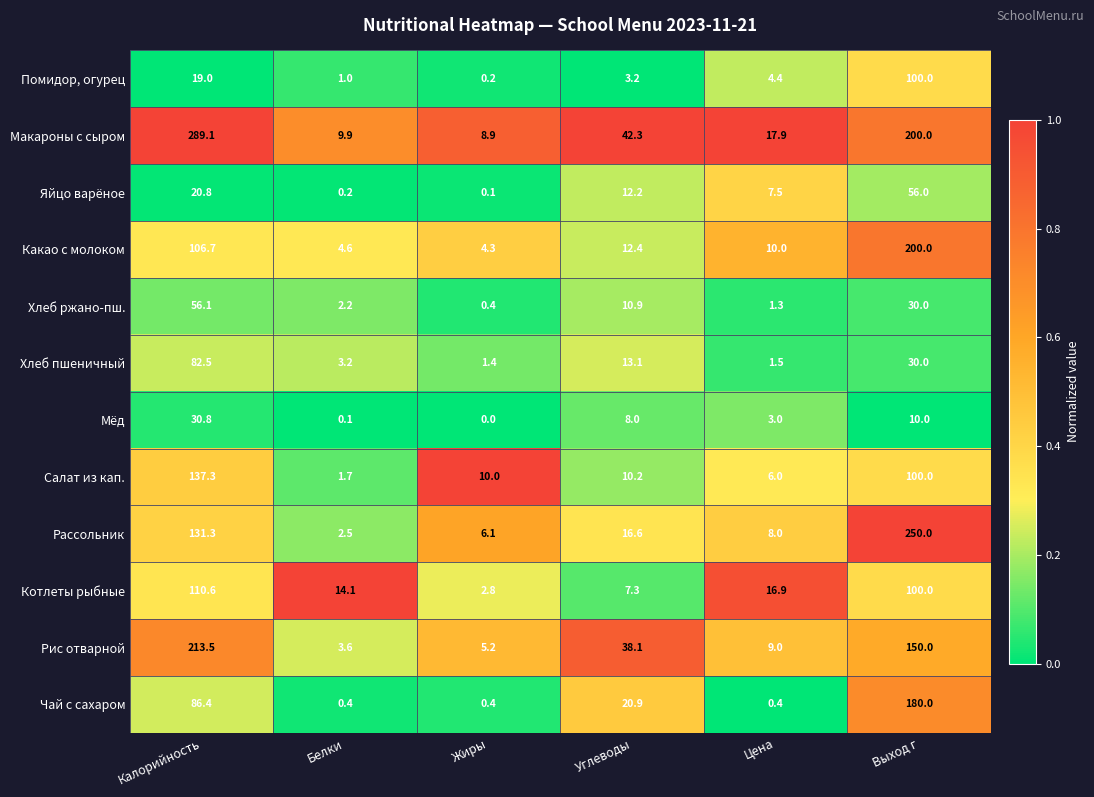

At how many categories does at least one series exceed 0?

6